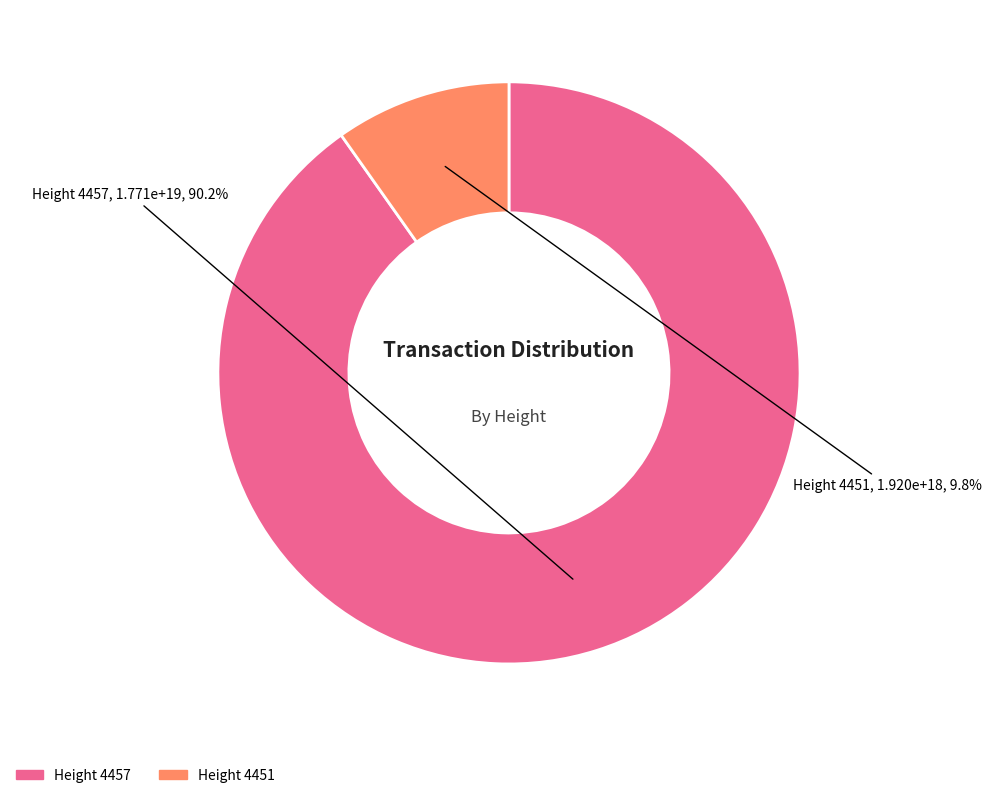

Is there a majority slice in this chart?

Yes